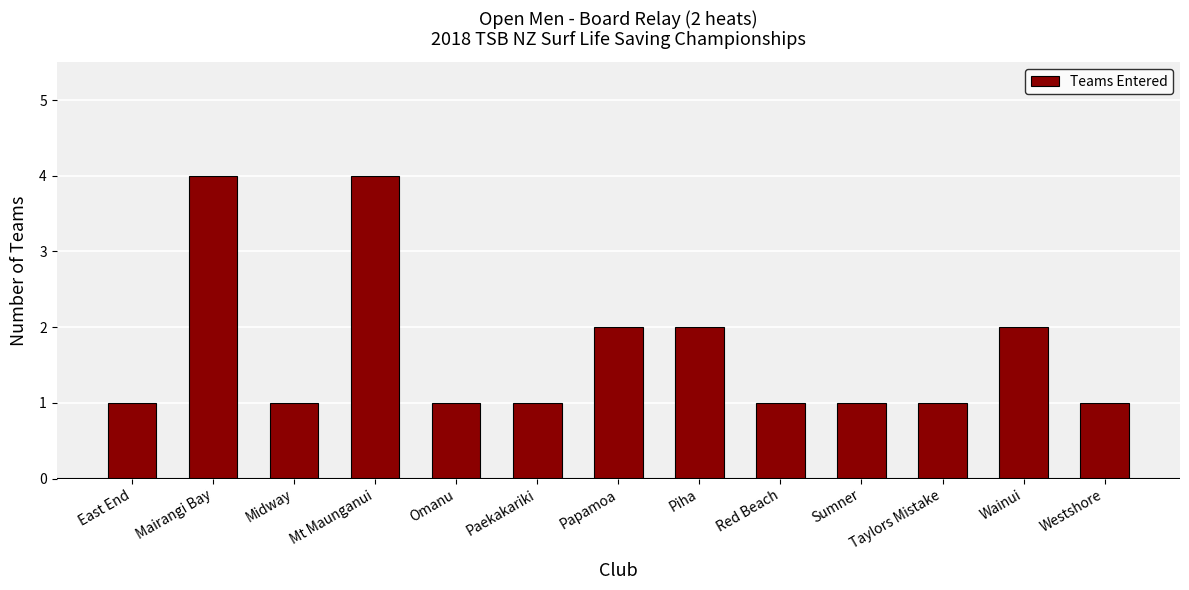

What is the label of the 3rd bar from the left?

Midway